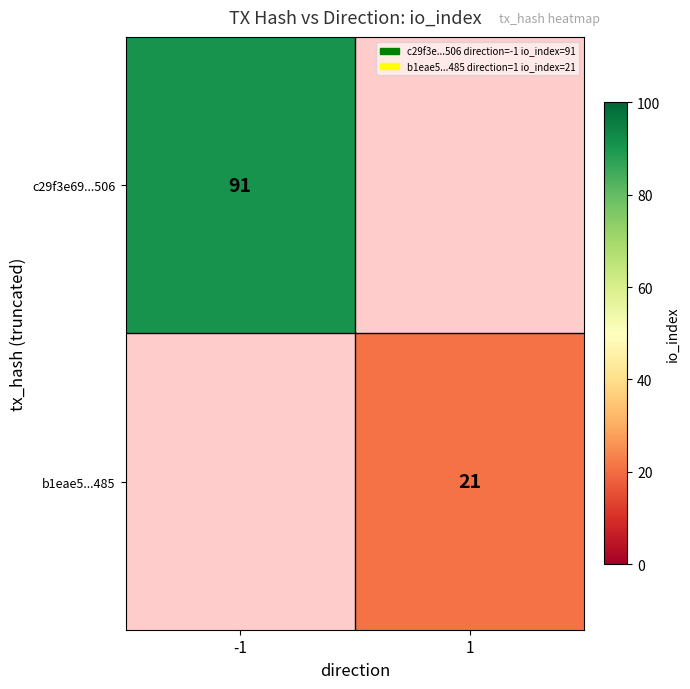

The c29f3e69...506 series shows 19 at -1. True or false?

False